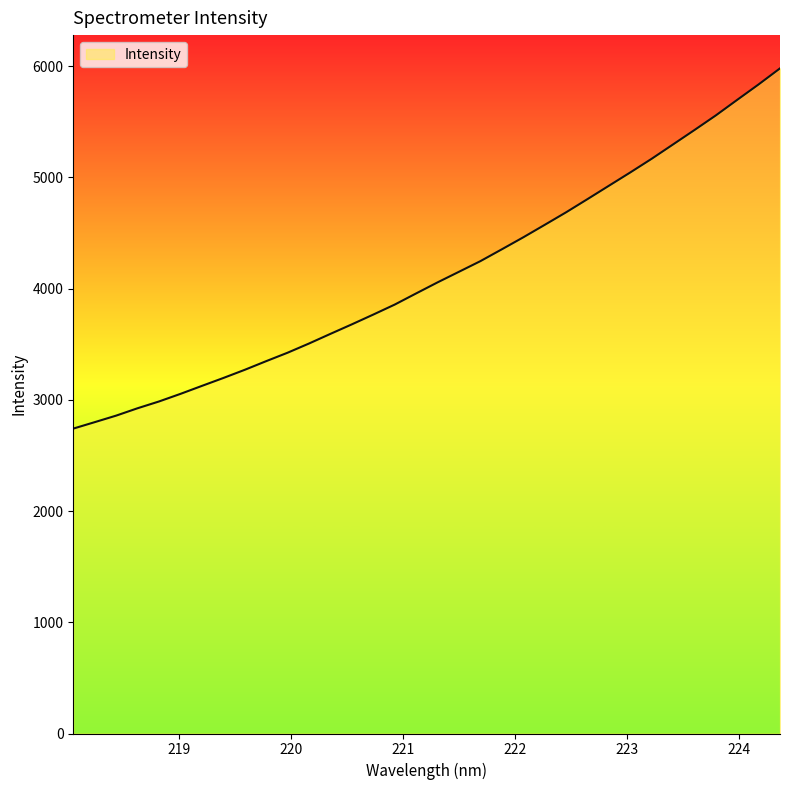

What is the difference between the maximum and minimum values?

3238.6